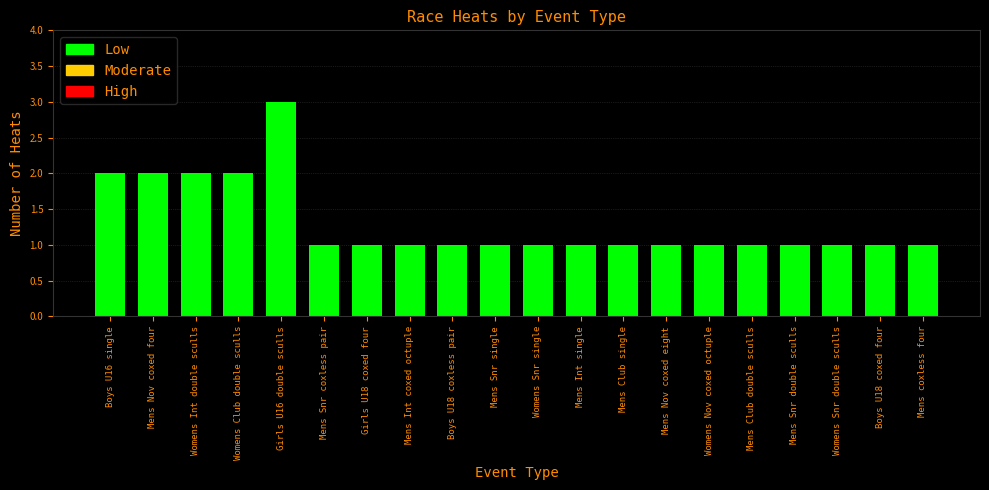

The chart shows a value of 3 at Girls U16 double sculls. True or false?

True